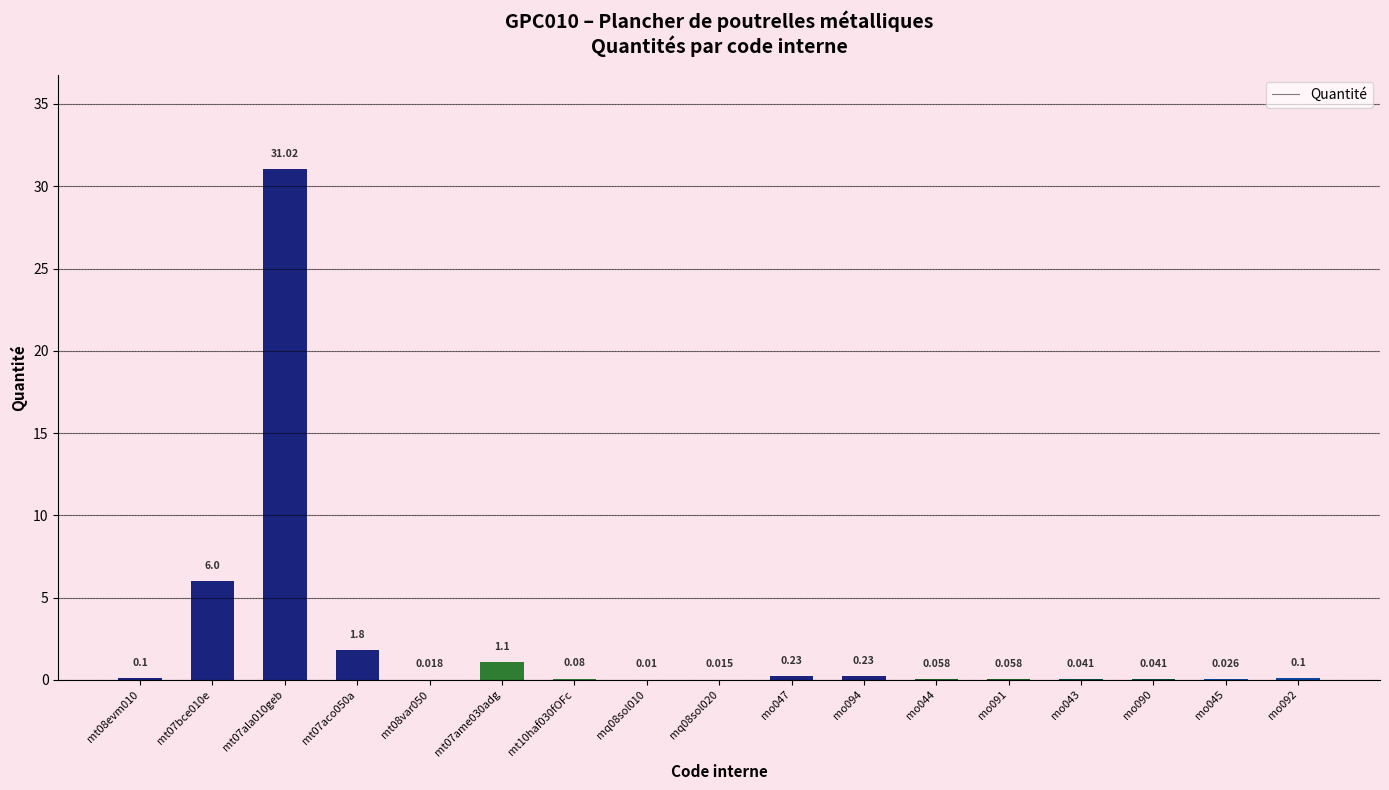

How many categories are shown in the chart?

17